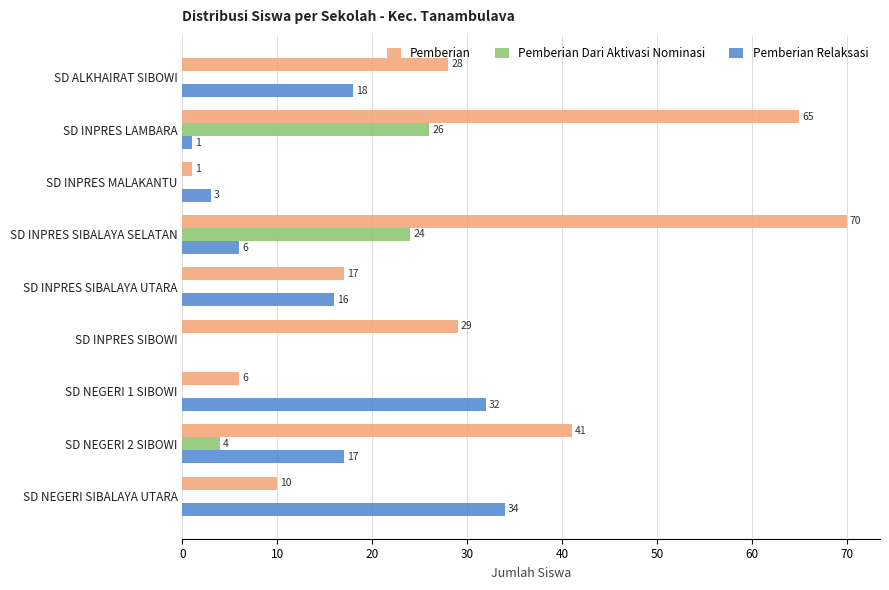

Which series has the largest total across all categories?

Pemberian